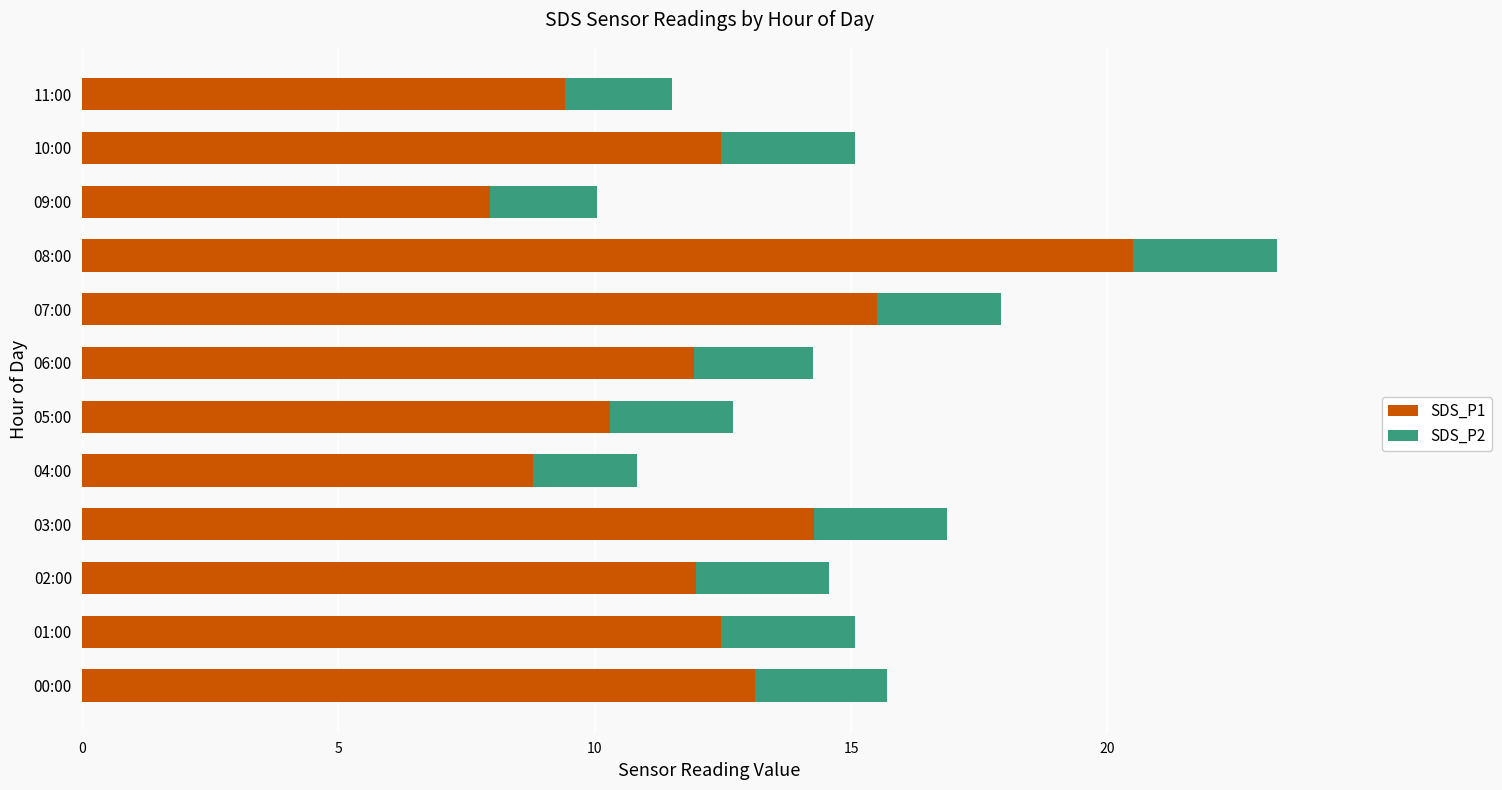

At which category is the sum across all series the highest?

08:00